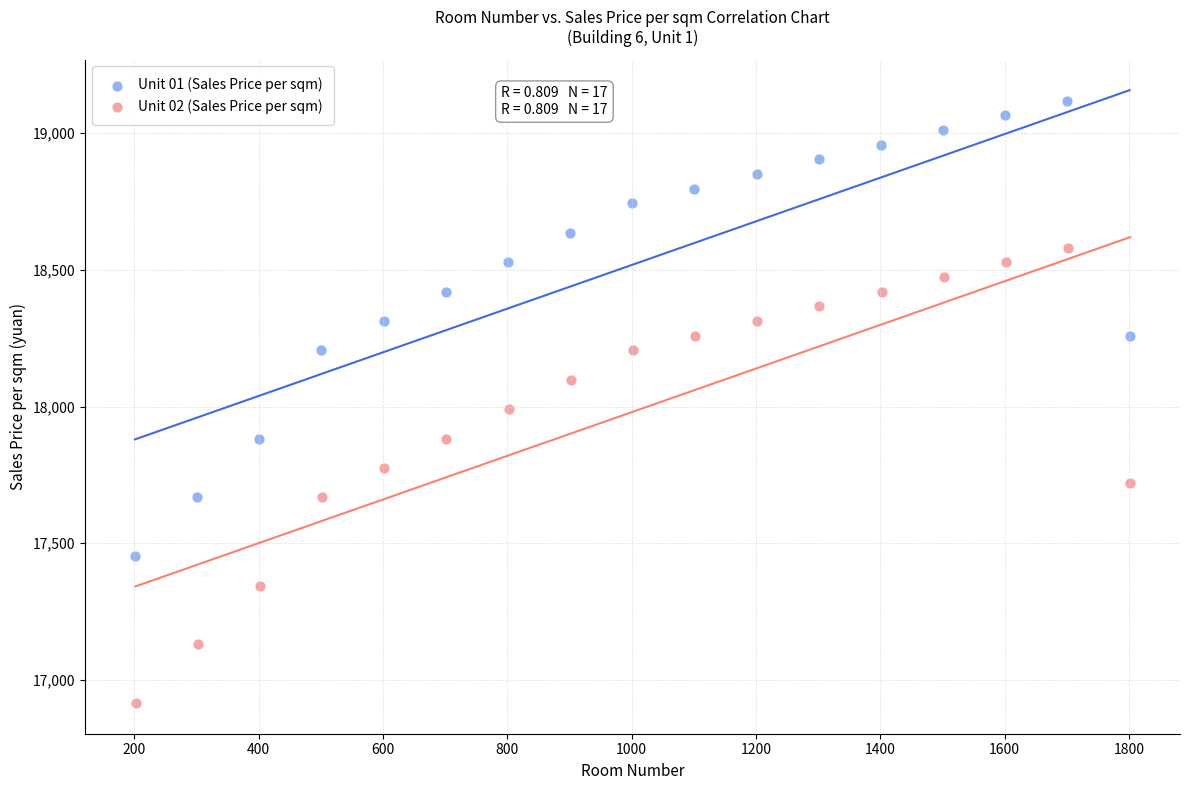

Which series reaches the minimum Y coordinate?

Unit 02 (Sales Price per sqm)